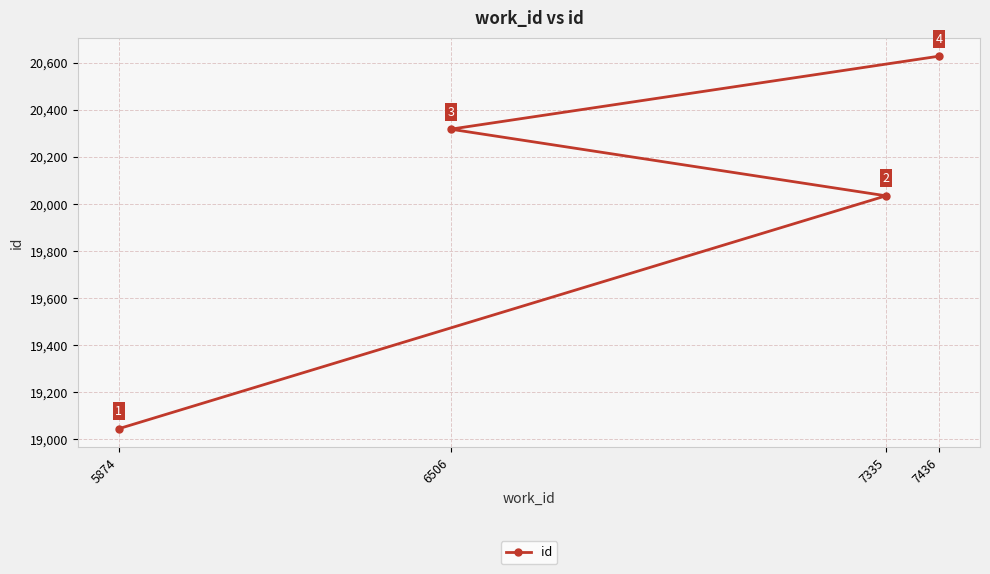

How many series are shown in this chart?

1